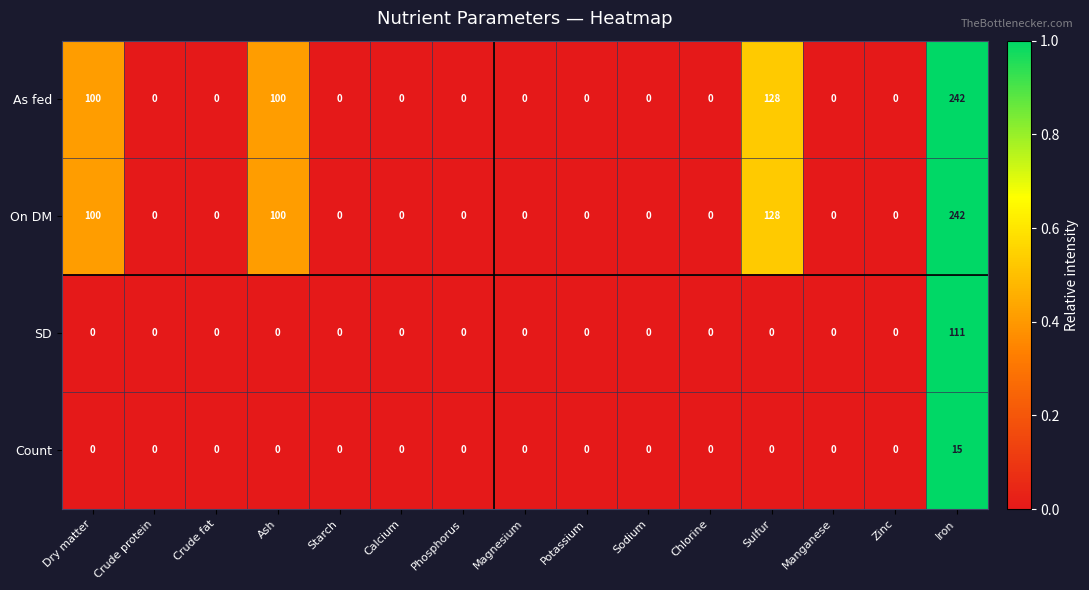

Is it true that As fed equals 144 at Calcium?

False